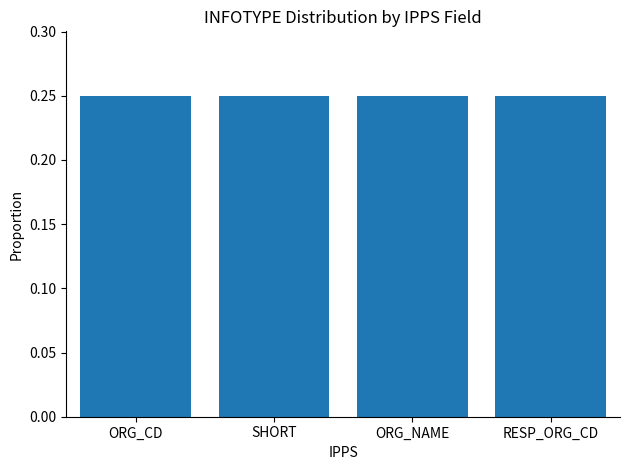

Count the values in the range 0 to 1.

4